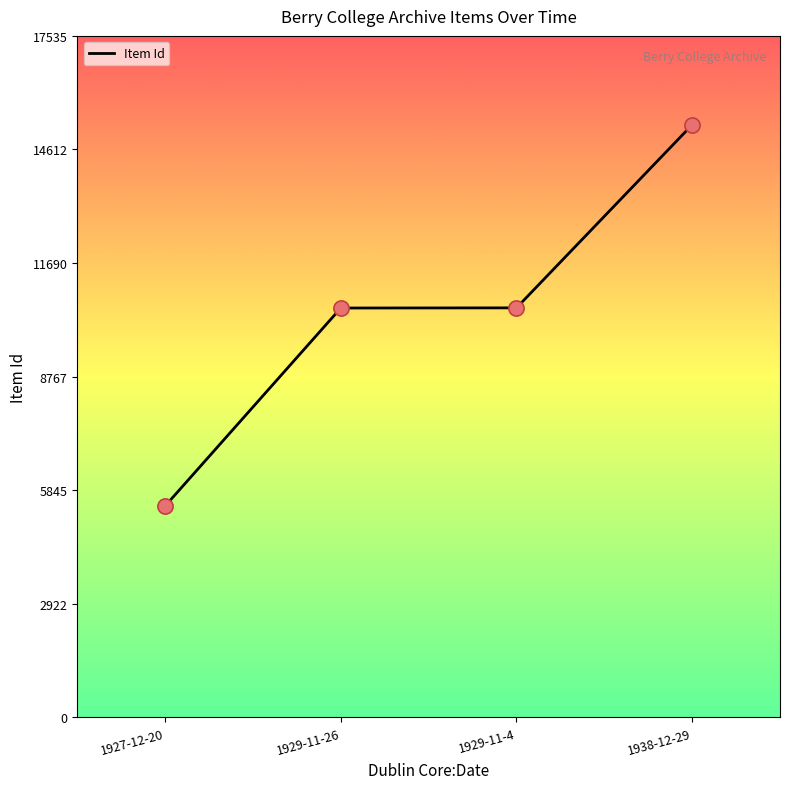

Between 1929-11-4 and 1927-12-20, which is larger?

1929-11-4